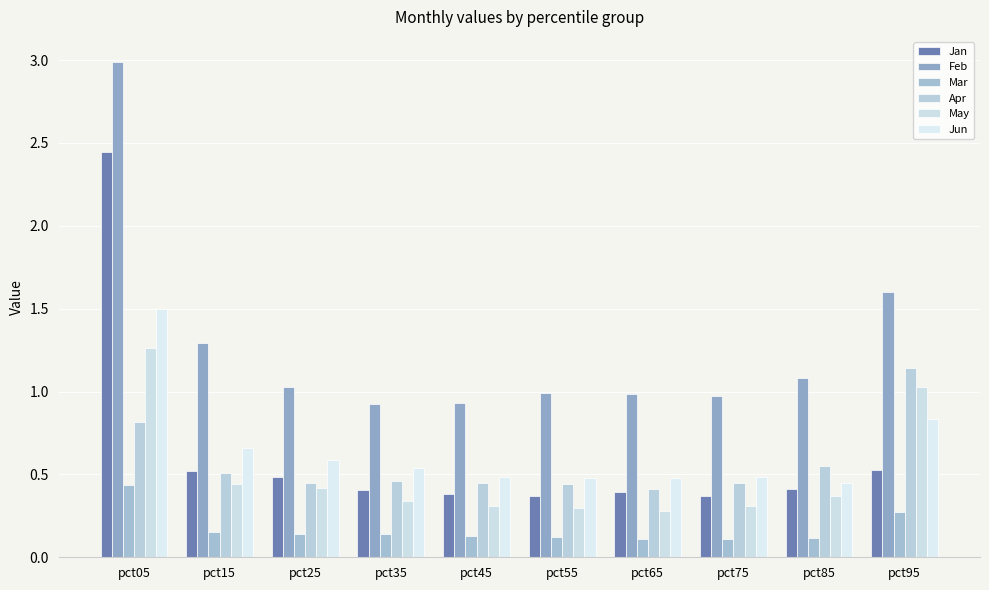

Are the bars grouped side by side (vs. stacked)?

Yes